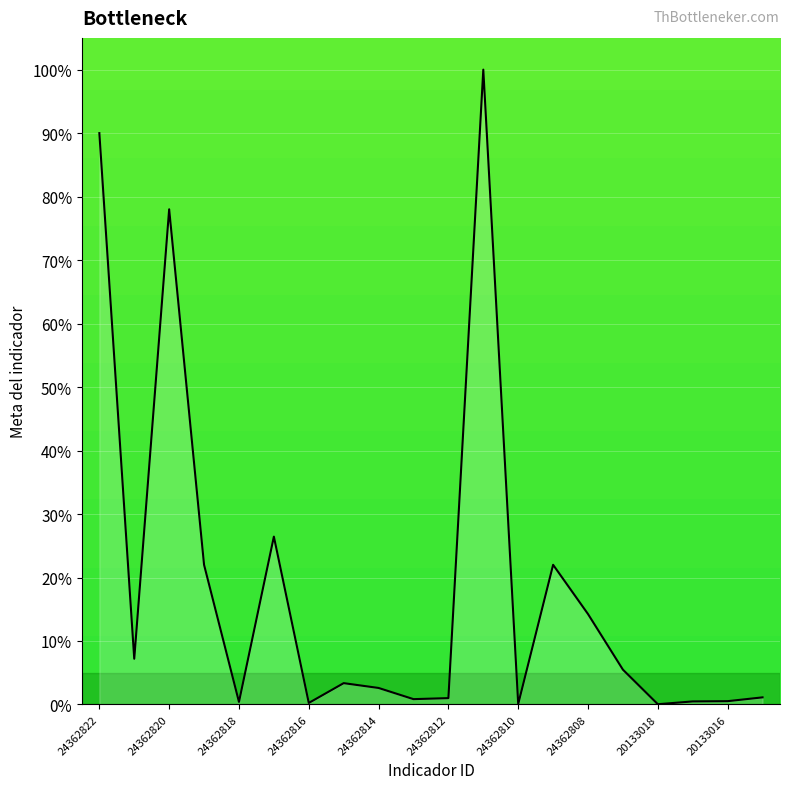

What is the greatest value displayed?

100.0